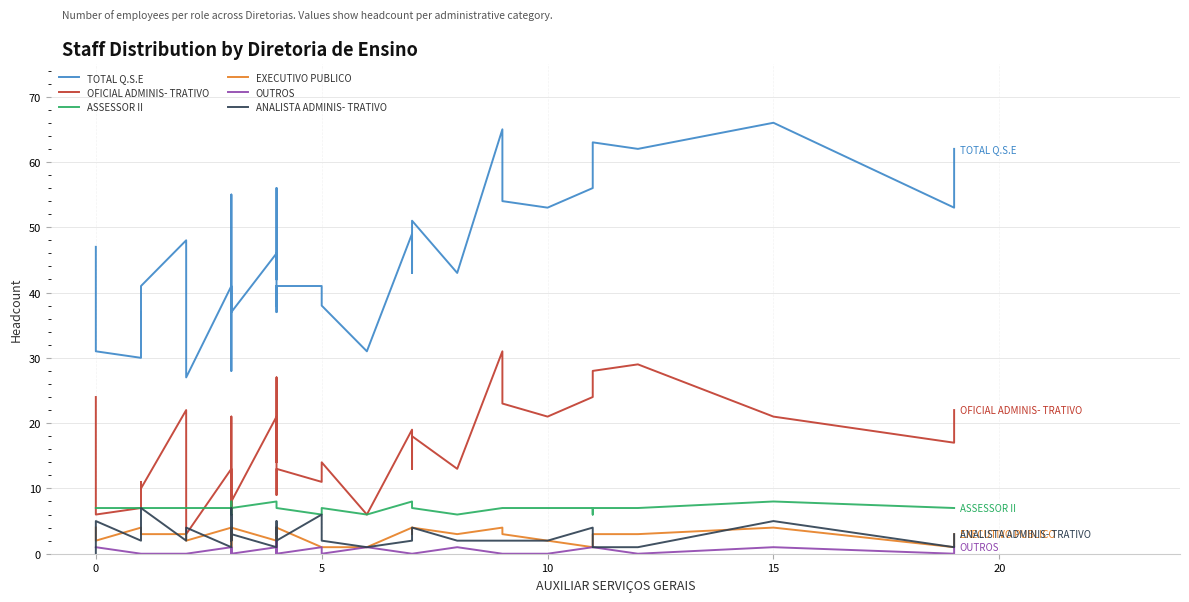

What are all the series names shown in the legend?

TOTAL Q.S.E, OFICIAL ADMINIS- TRATIVO, ASSESSOR II, EXECUTIVO PUBLICO, OUTROS, ANALISTA ADMINIS- TRATIVO